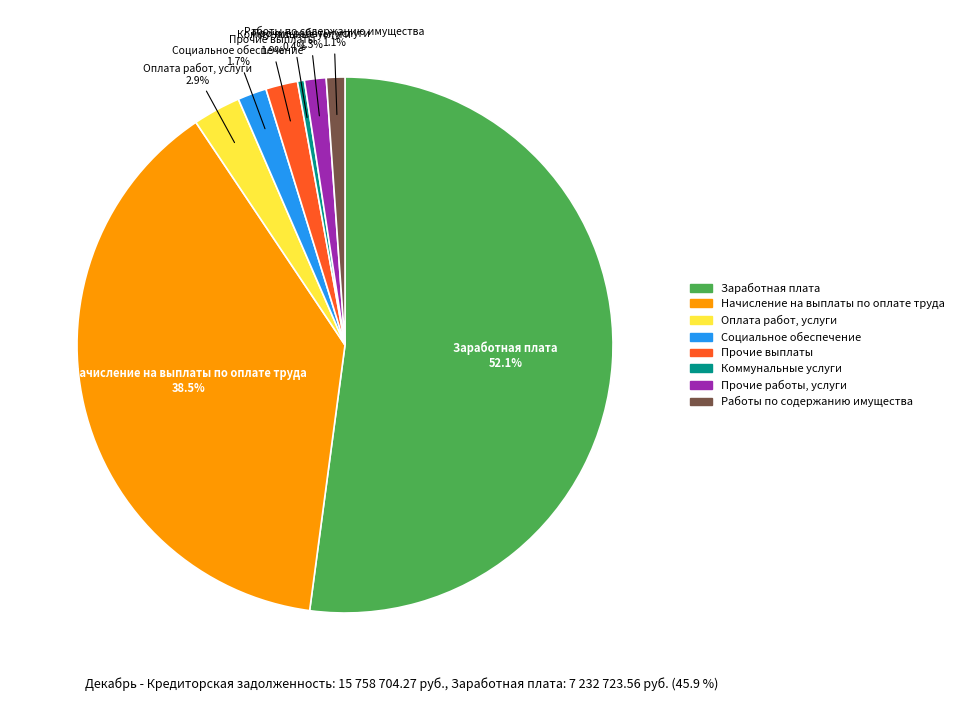

Rank the categories by value from highest to lowest.

Заработная плата, Начисление на выплаты по оплате труда, Оплата работ, услуги, Прочие выплаты, Социальное обеспечение, Прочие работы, услуги, Работы по содержанию имущества, Коммунальные услуги